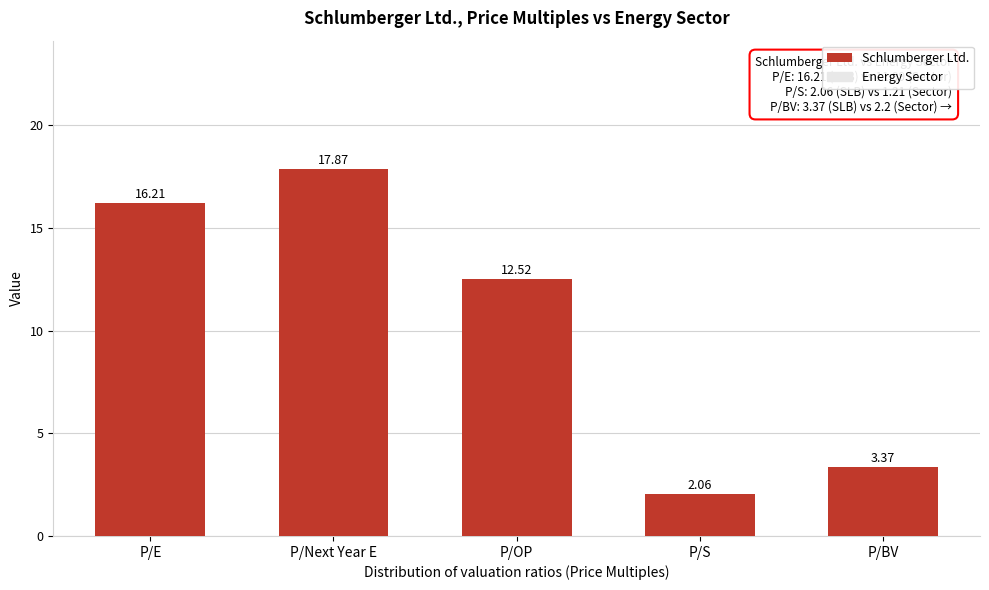

List the labels in order of value, smallest first.

P/S, P/BV, P/OP, P/E, P/Next Year E